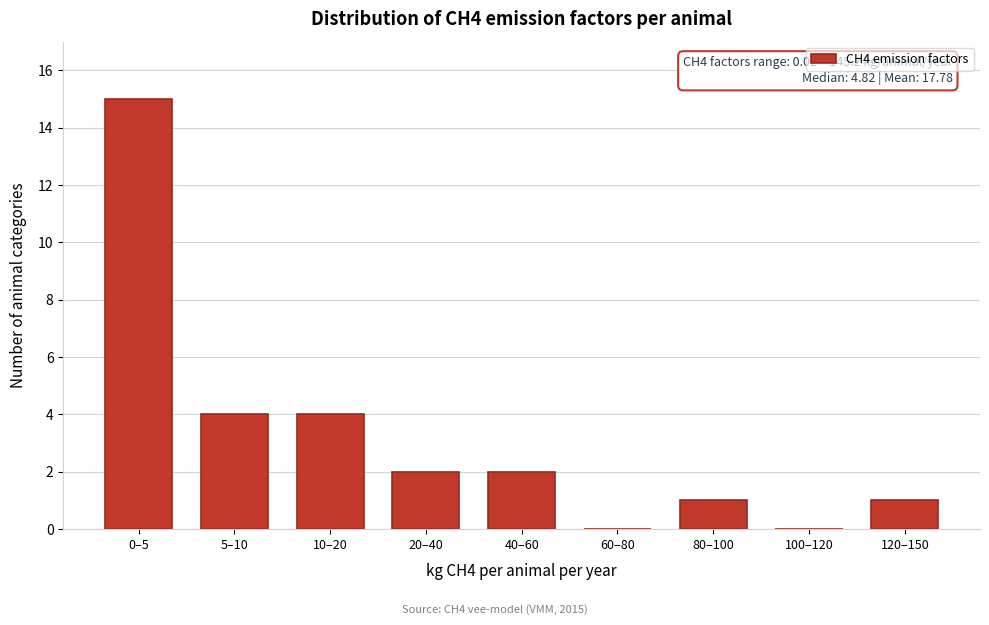

Reading left to right, what are all the values shown in this chart?

0–5=15	5–10=4	10–20=4	20–40=2	40–60=2	60–80=0	80–100=1	100–120=0	120–150=1